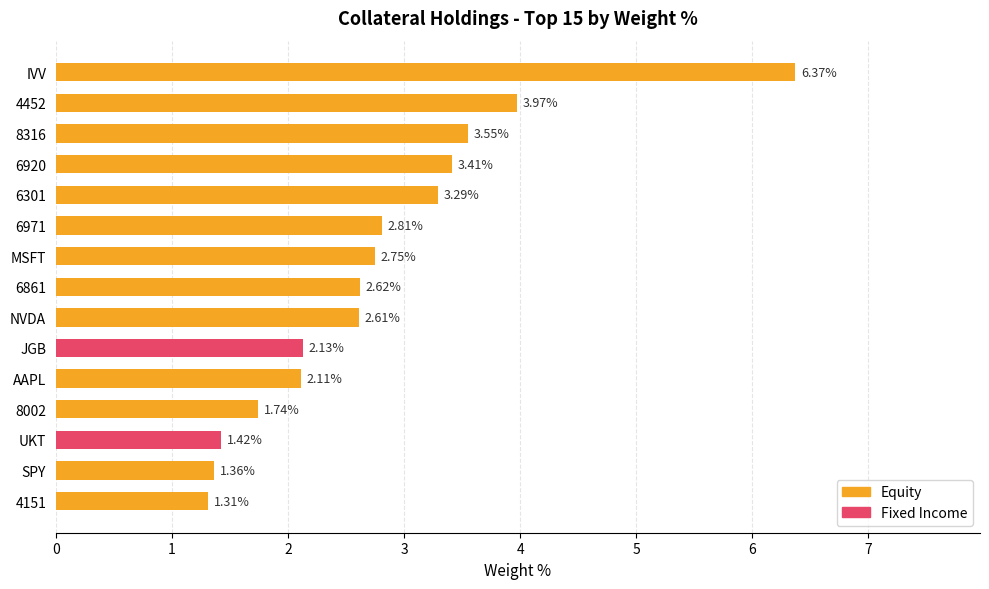

Which series has the largest total across all categories?

Equity